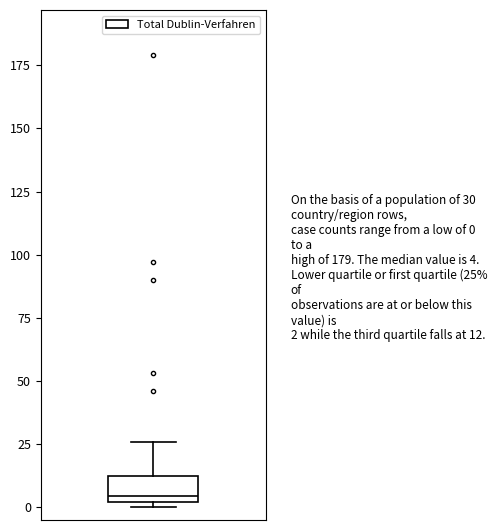

Transcribe this box plot: give where the median line is, the range the box spans, and where the two whiskers end, as read against the y-axis. The values are not printed on the chart, so give them approximately, as read against the axis.

median 5, box 0 to 15, whiskers 0 (just below the box's lower edge) to 25